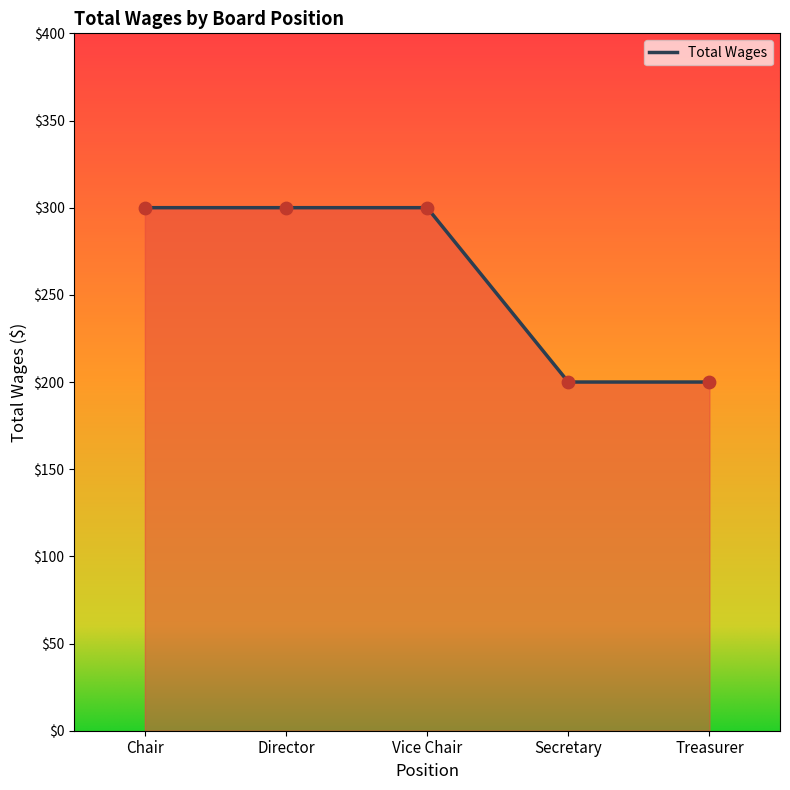

Approximately how many times larger is the value at Treasurer compared to Director?

0.7